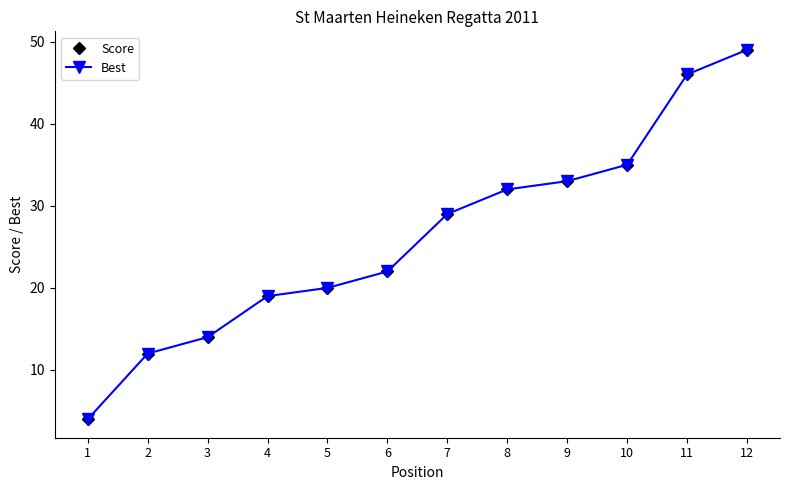

Is it true that Score equals 6 at 1?

False